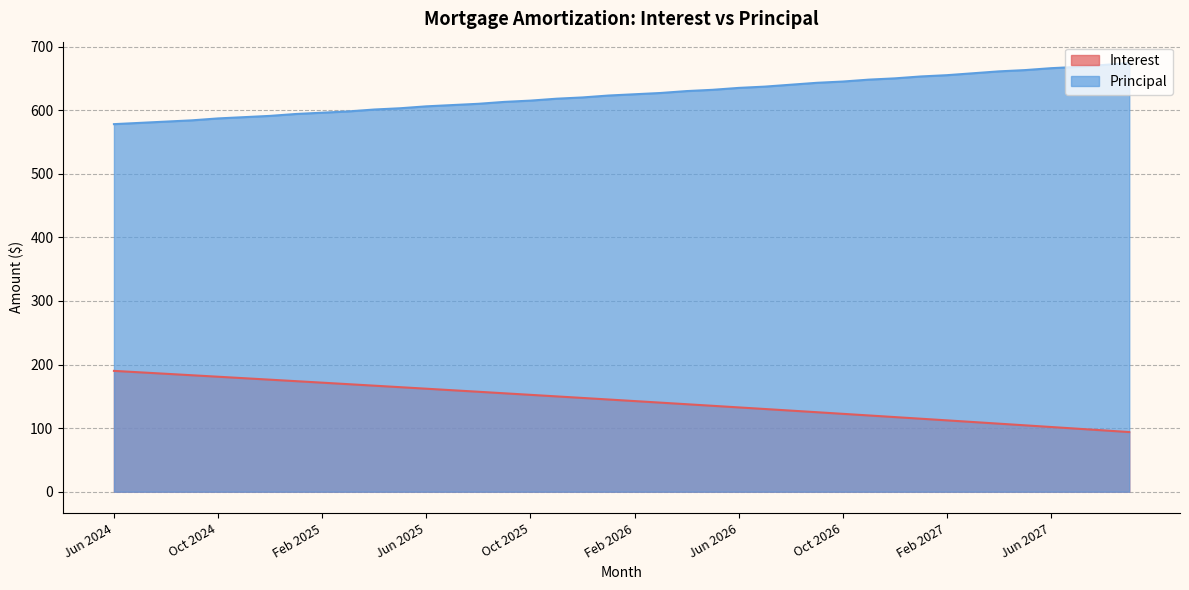

What are all the series names shown in the legend?

Interest, Principal